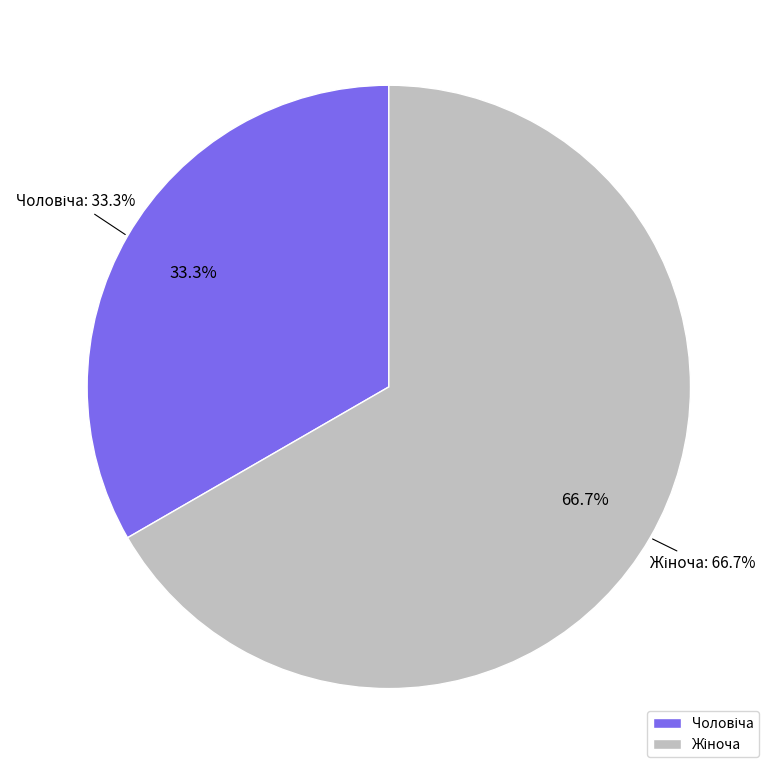

Count the number of slices in the pie.

2